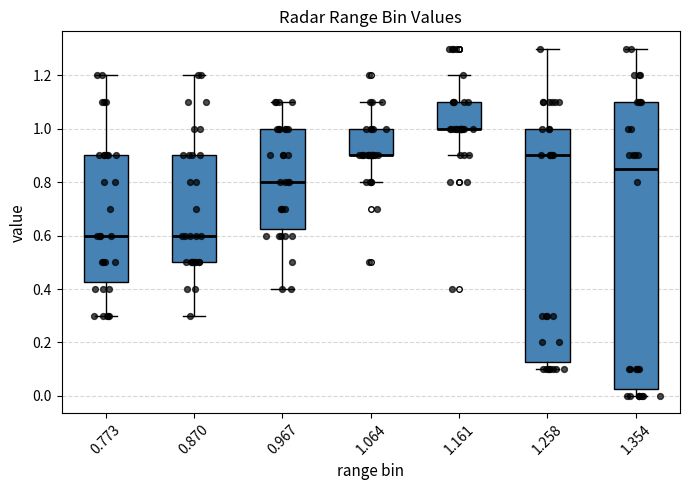

Where is the upper edge of the box at x = 1.161 on the y-axis? The values are not printed on the chart, so give them approximately, as read against the axis.

1.10